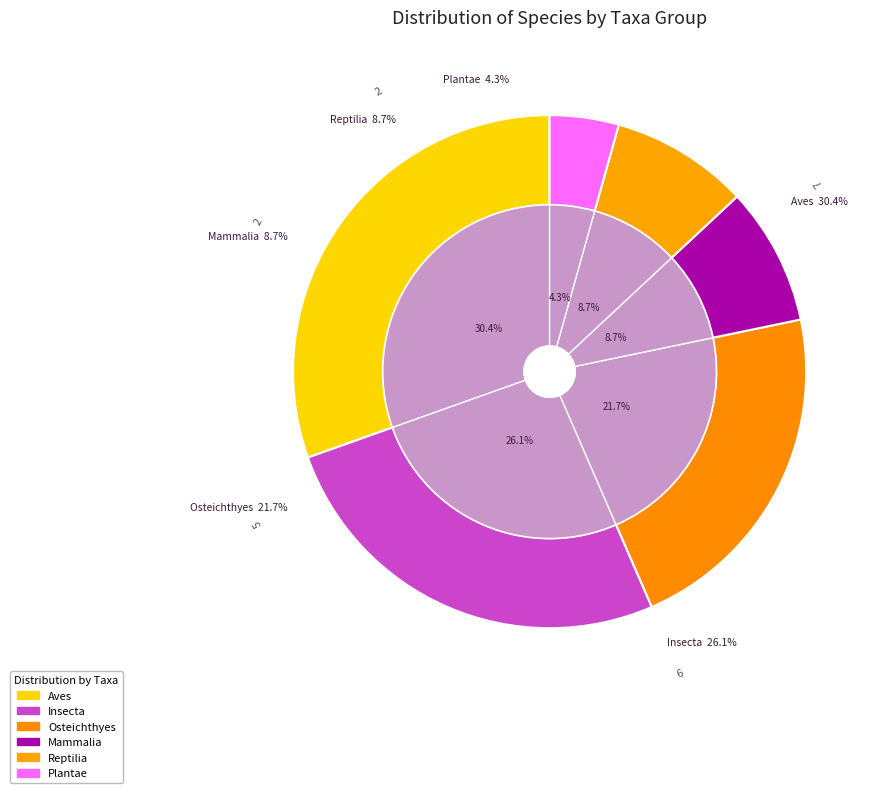

Rank the categories by value from highest to lowest.

Aves, Insecta, Osteichthyes, Mammalia, Reptilia, Plantae